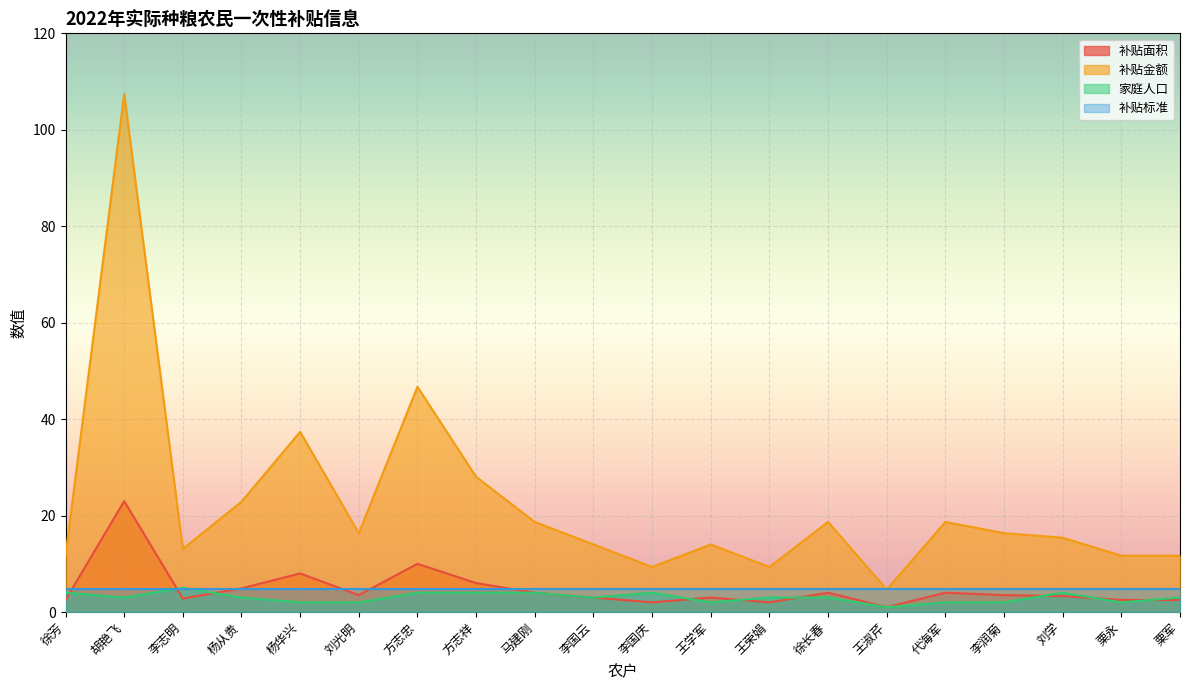

True or false: 补贴金额 and 补贴面积 intersect in this chart.

False